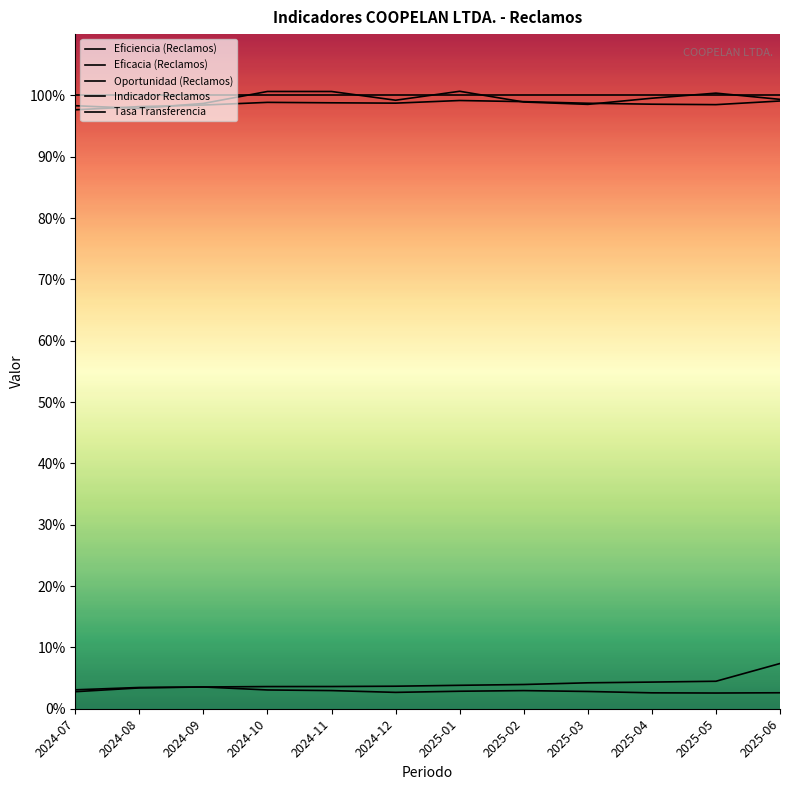

True or false: Oportunidad (Reclamos) and Eficacia (Reclamos) intersect in this chart.

False